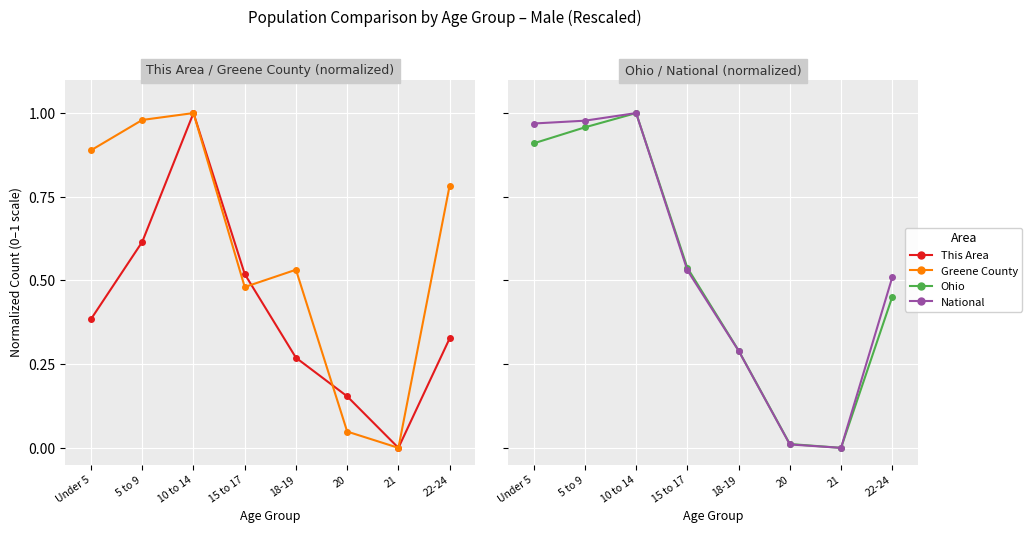

What is the sum of the Greene County values at 22-24 and 20?

0.8